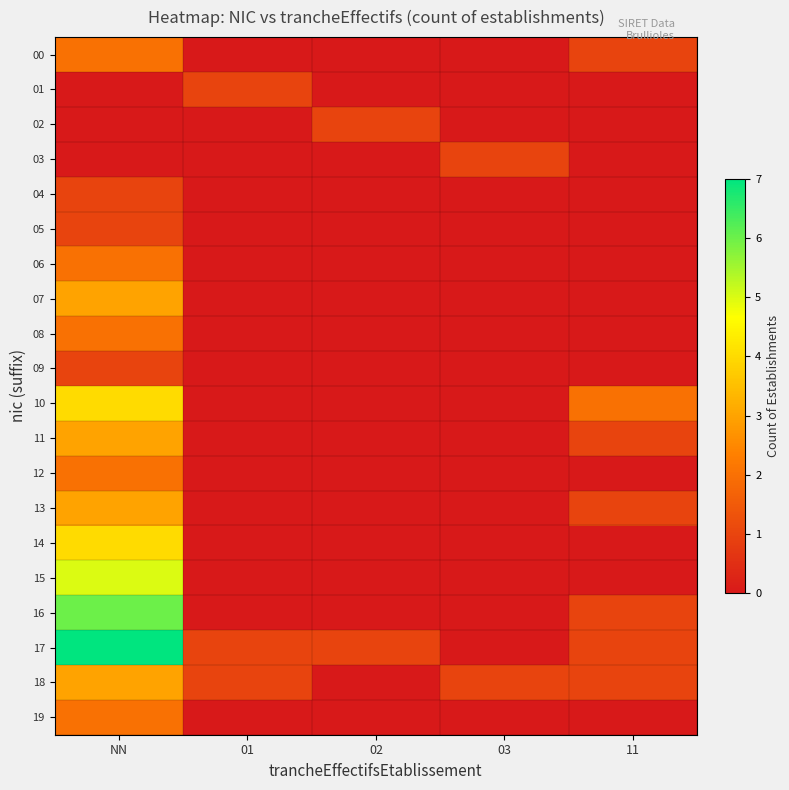

Between 03 and 11, which series saw the biggest shift?

10